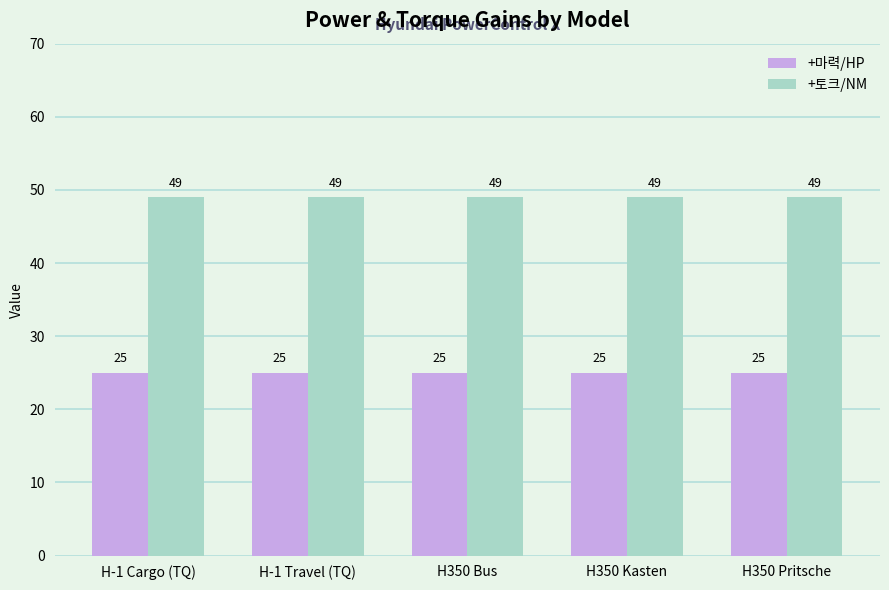

Reading right to left, transcribe all the data shown in this chart.

+마력/HP: H350 Pritsche=25	H350 Kasten=25	H350 Bus=25	H-1 Travel (TQ)=25	H-1 Cargo (TQ)=25
+토크/NM: H350 Pritsche=49	H350 Kasten=49	H350 Bus=49	H-1 Travel (TQ)=49	H-1 Cargo (TQ)=49